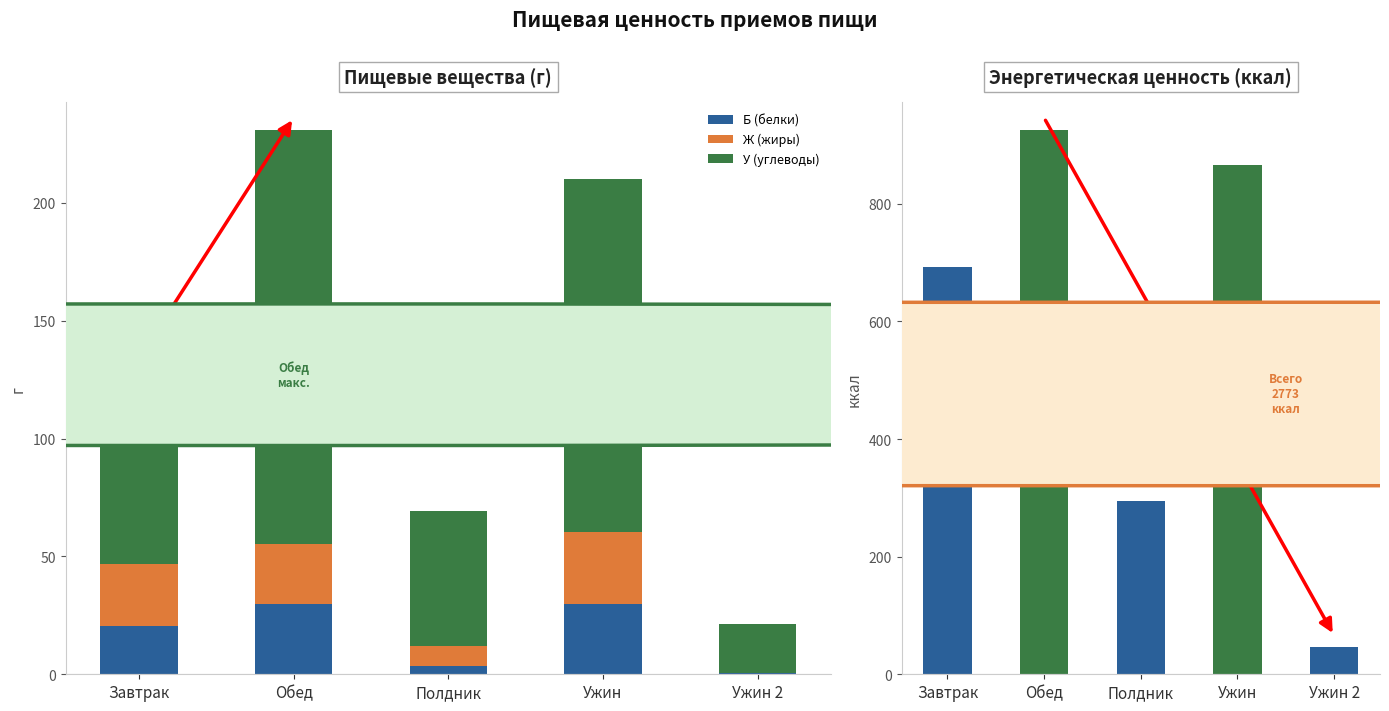

At which category is the sum across all series the highest?

Обед